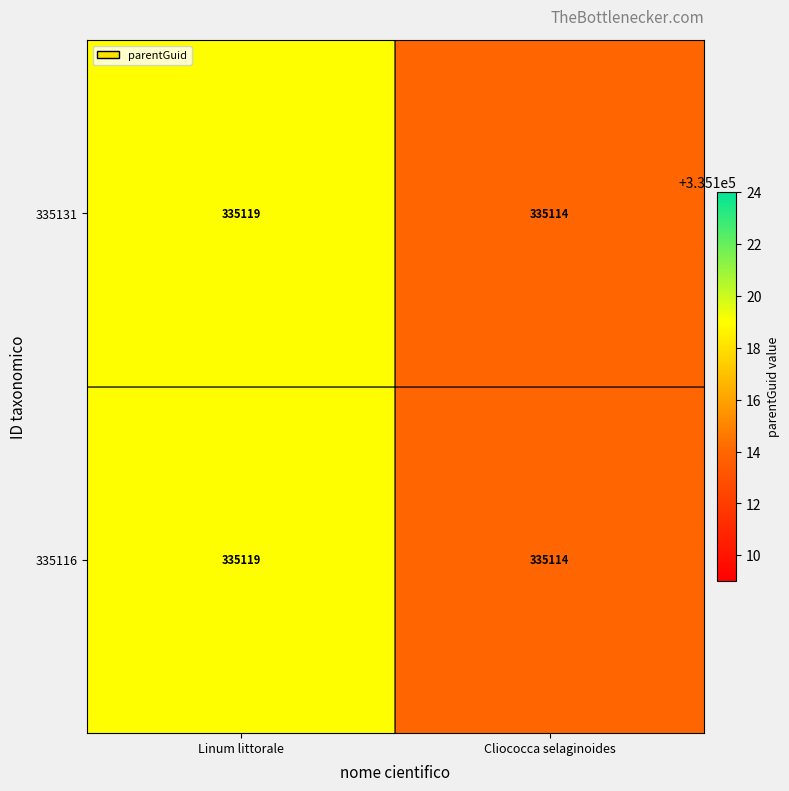

How many distinct data groups are displayed?

2